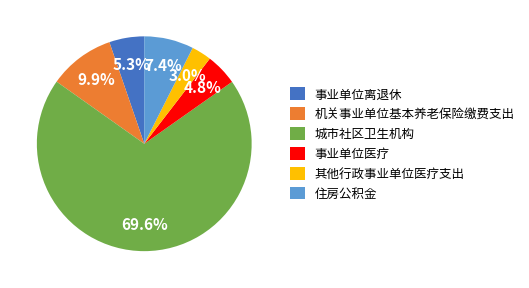

Between 其他行政事业单位医疗支出 and 住房公积金, which is larger?

住房公积金